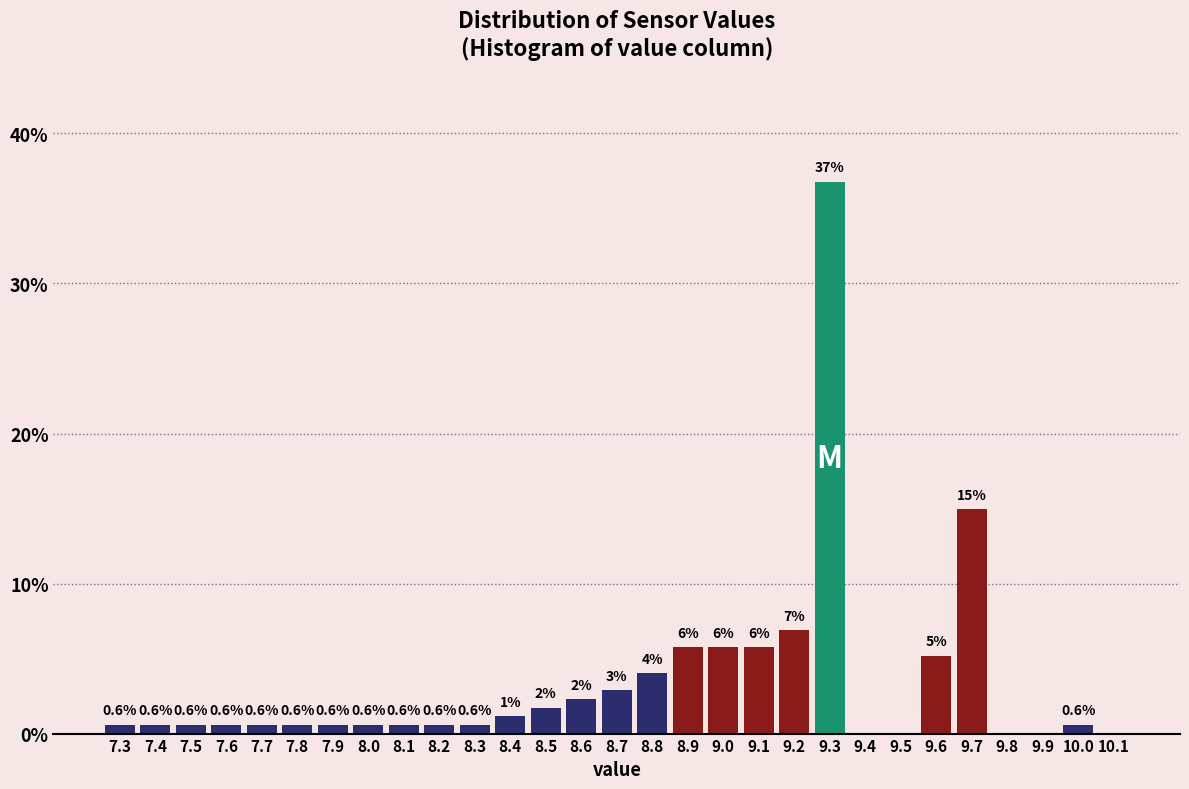

Which range on the x-axis has the tallest bar?

9.25 to 9.35